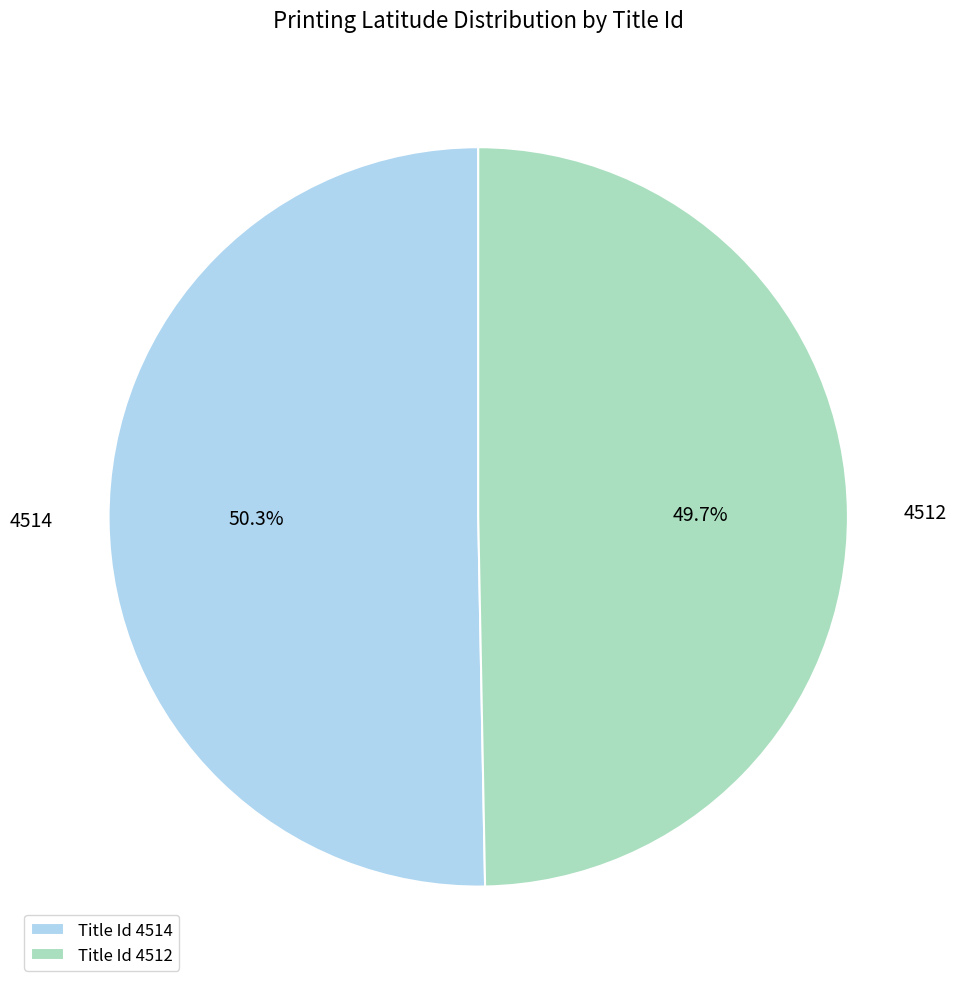

What percentage is the 4512 slice, to the nearest percent?

50%